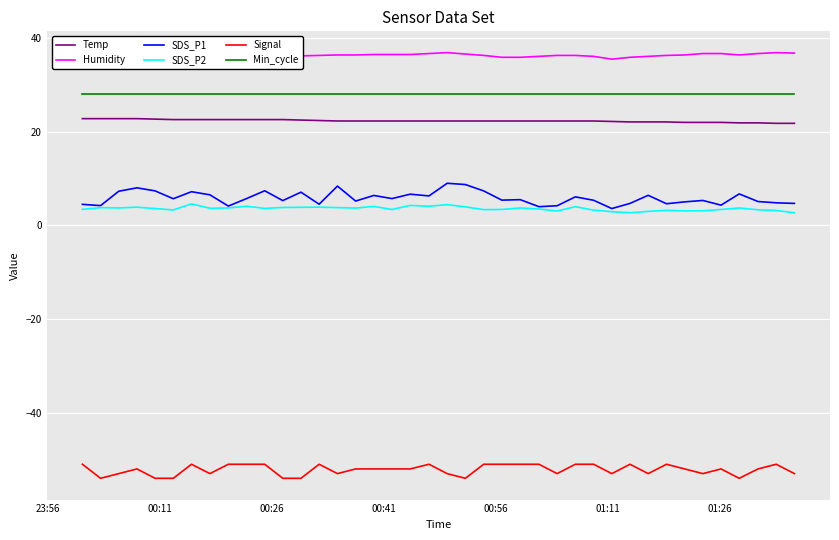

Which series has the largest total across all categories?

Humidity